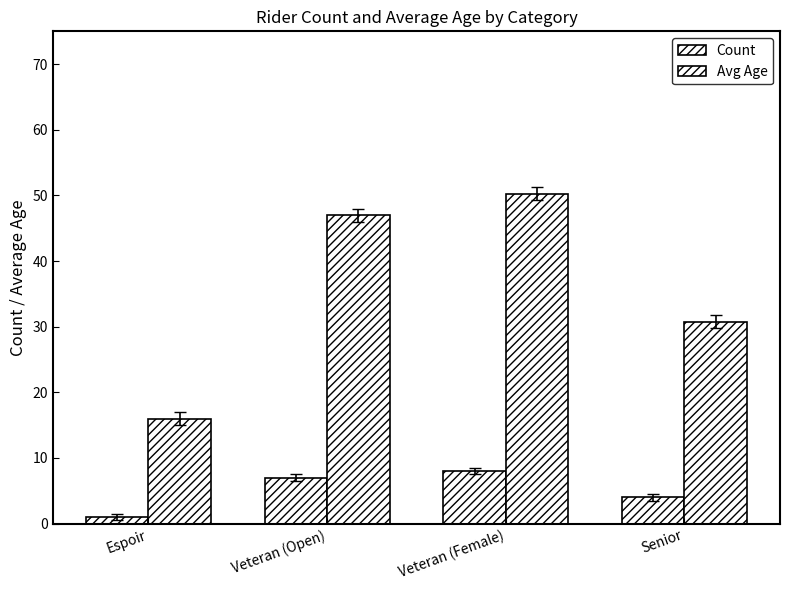

The Count series shows 1.0 at Espoir. True or false?

True